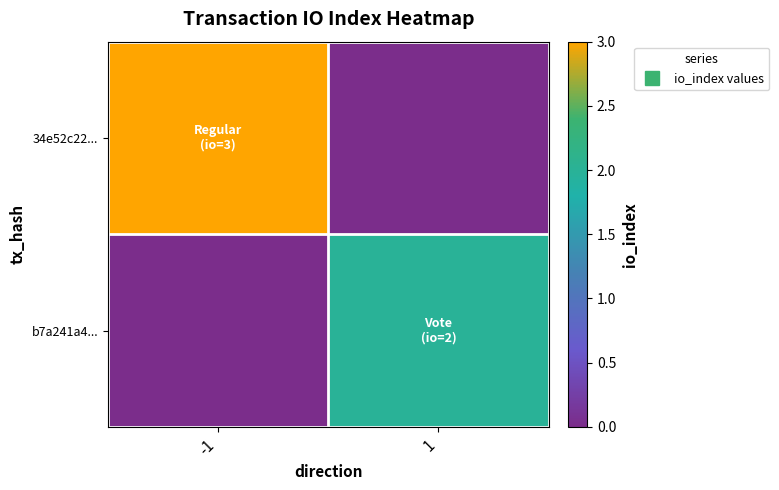

Between -1 and 1, which is larger?

-1